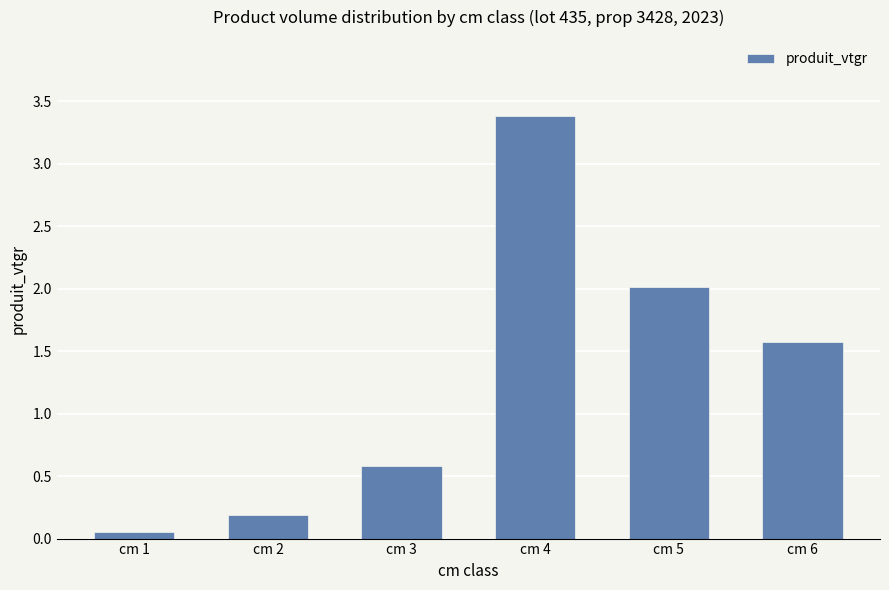

Which has a higher value, cm 2 or cm 1?

cm 2